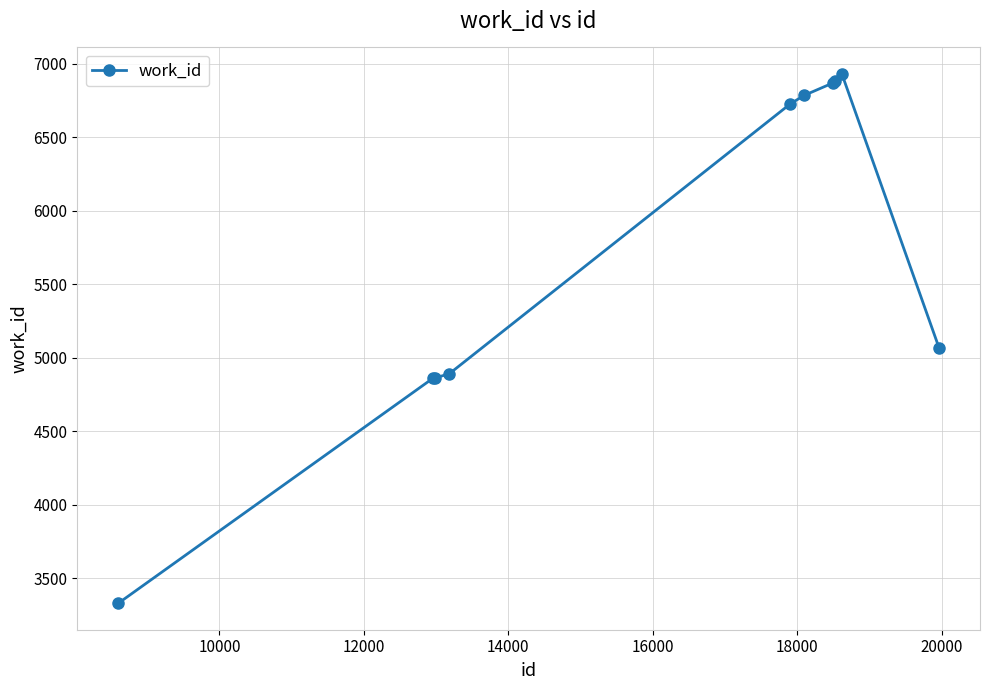

What is the average value?

5722